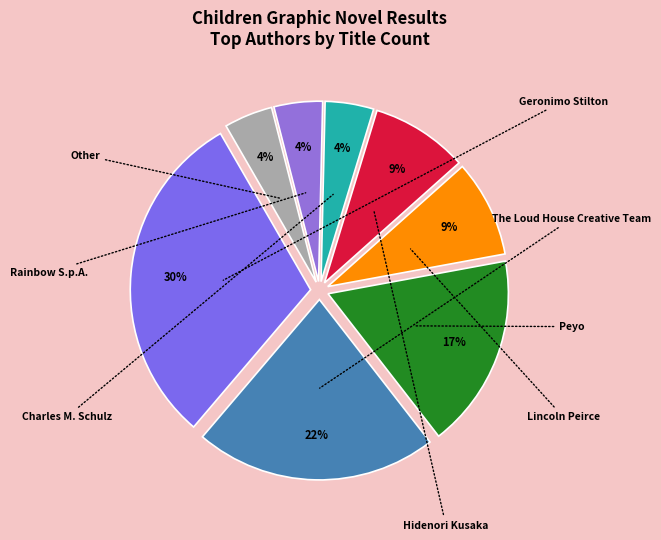

What percentage do The Loud House Creative Team and Other together represent?

26.1%